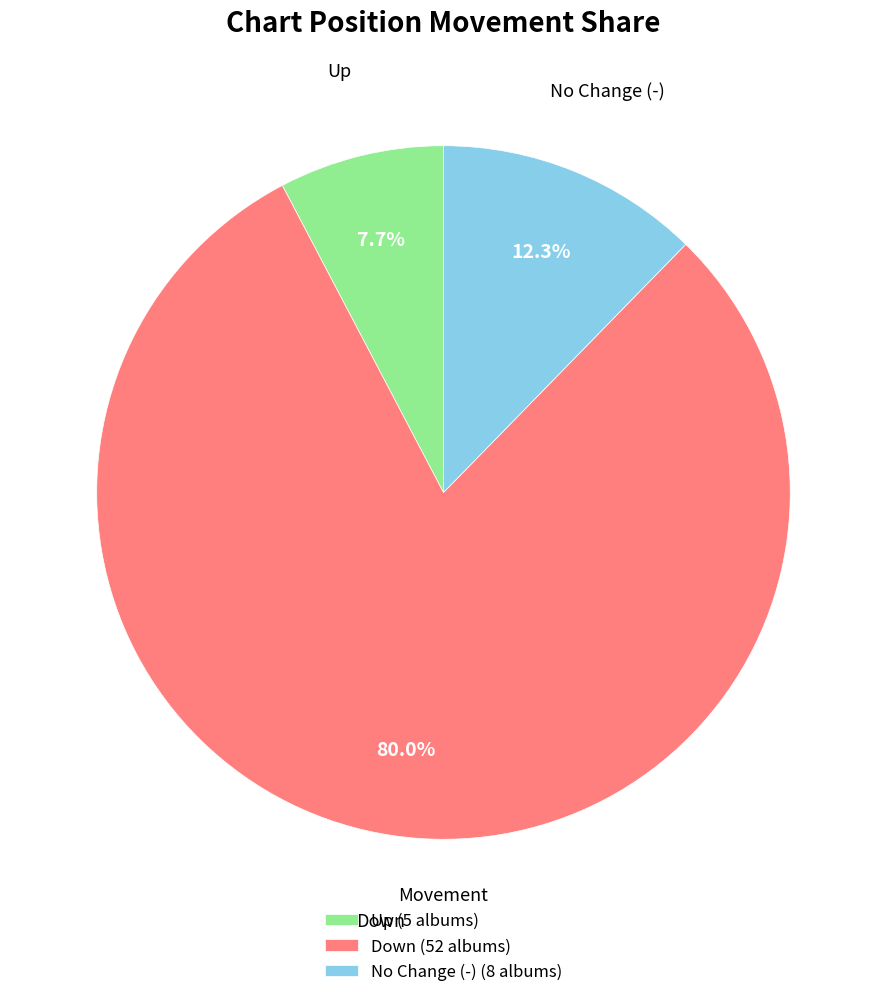

Which slice represents more than half of the pie?

Down (52 albums)